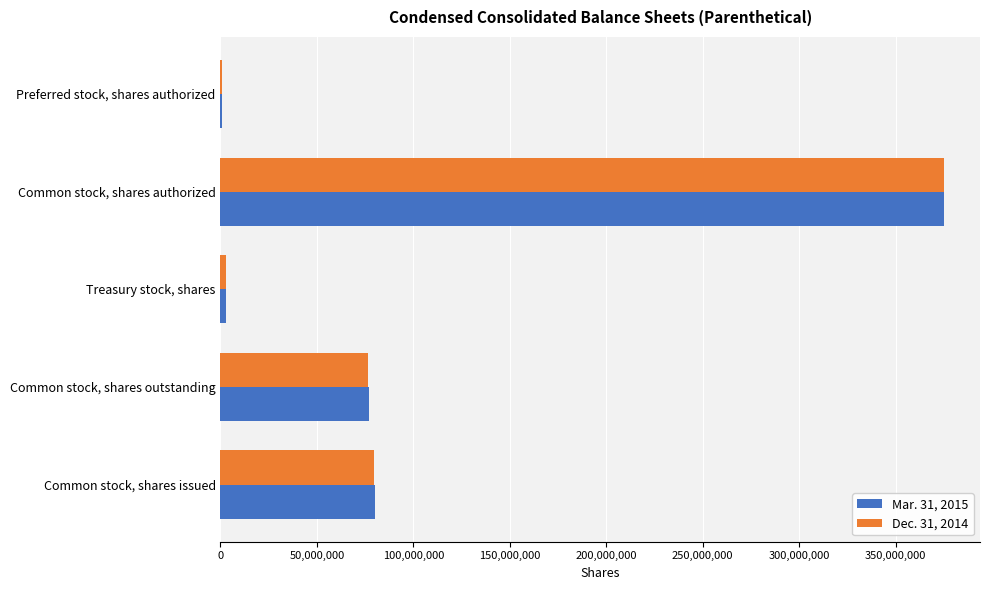

What is the total value across all series at Common stock, shares issued?

159784283